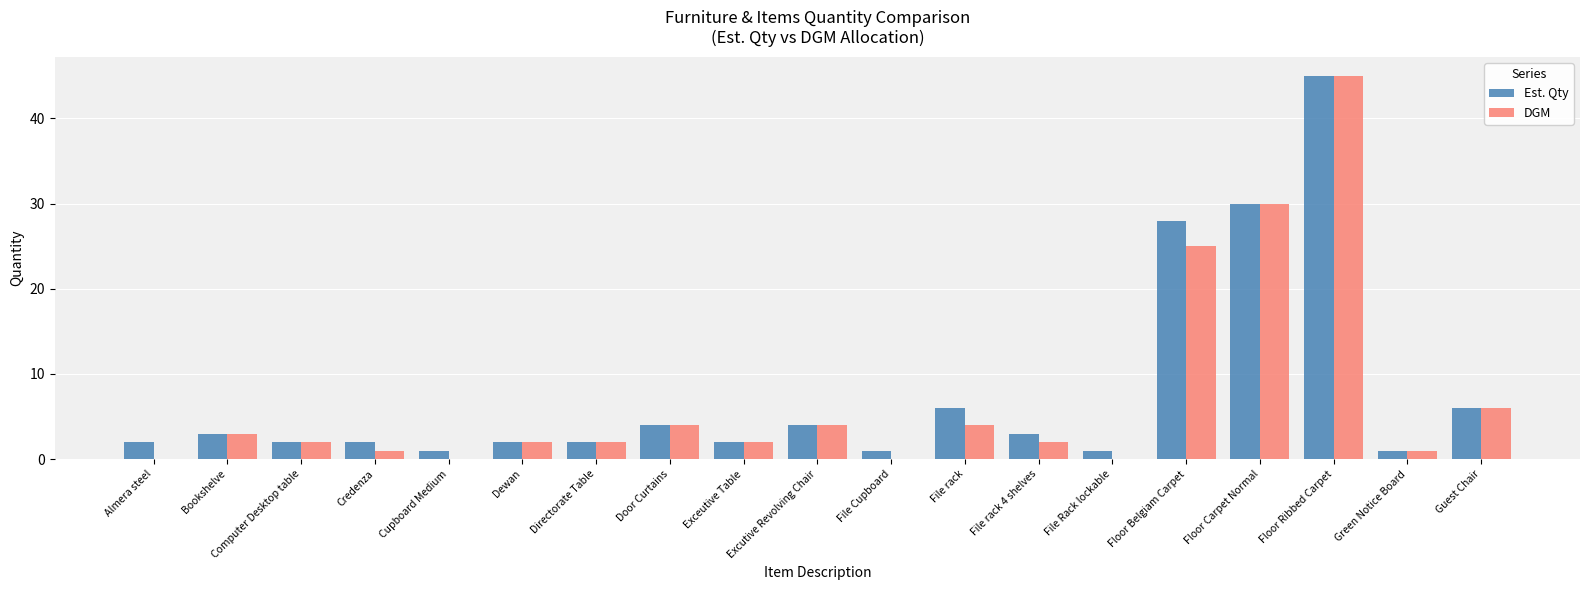

Reading left to right, list all the values displayed in this chart.

Est. Qty: 2	3	2	2	1	2	2	4	2	4	1	6	3	1	28	30	45	1	6
DGM: 0	3	2	1	0	2	2	4	2	4	0	4	2	0	25	30	45	1	6